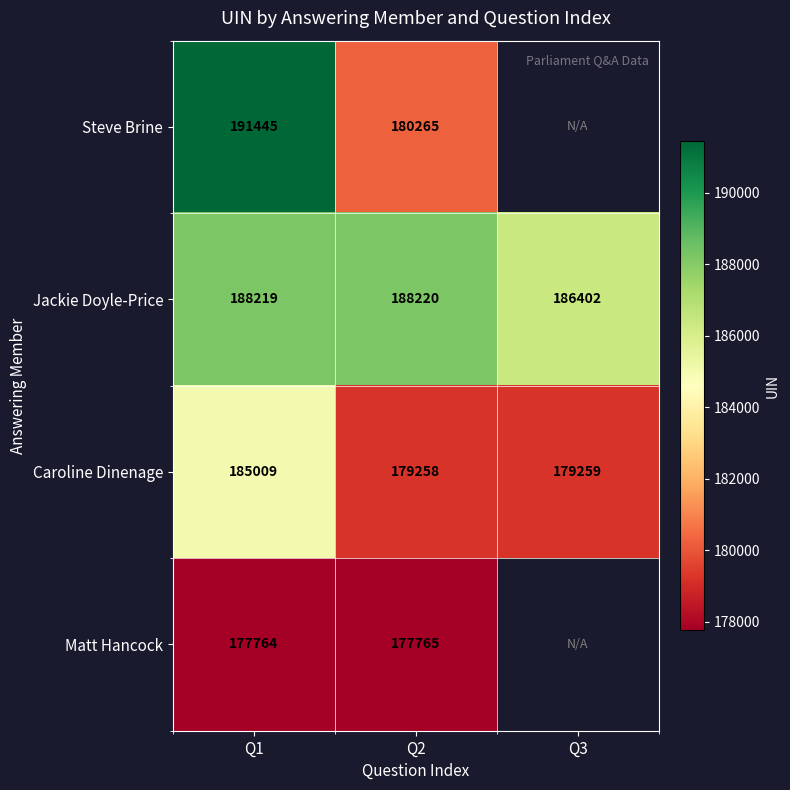

Between Q2 and Q1, which is larger?

Q1